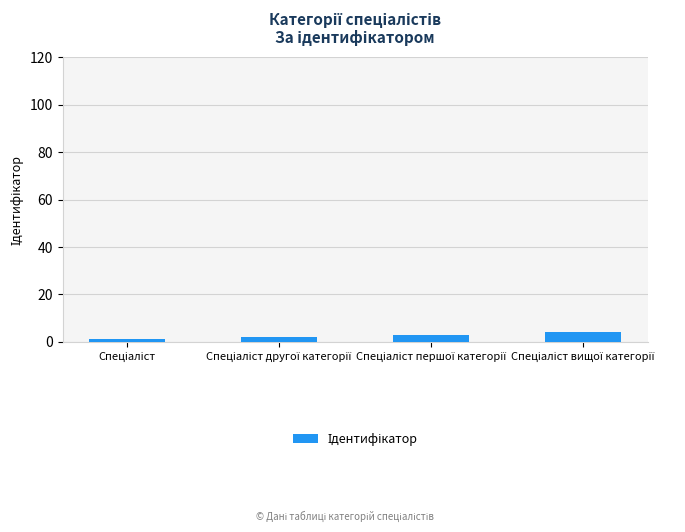

What is the greatest value displayed?

4